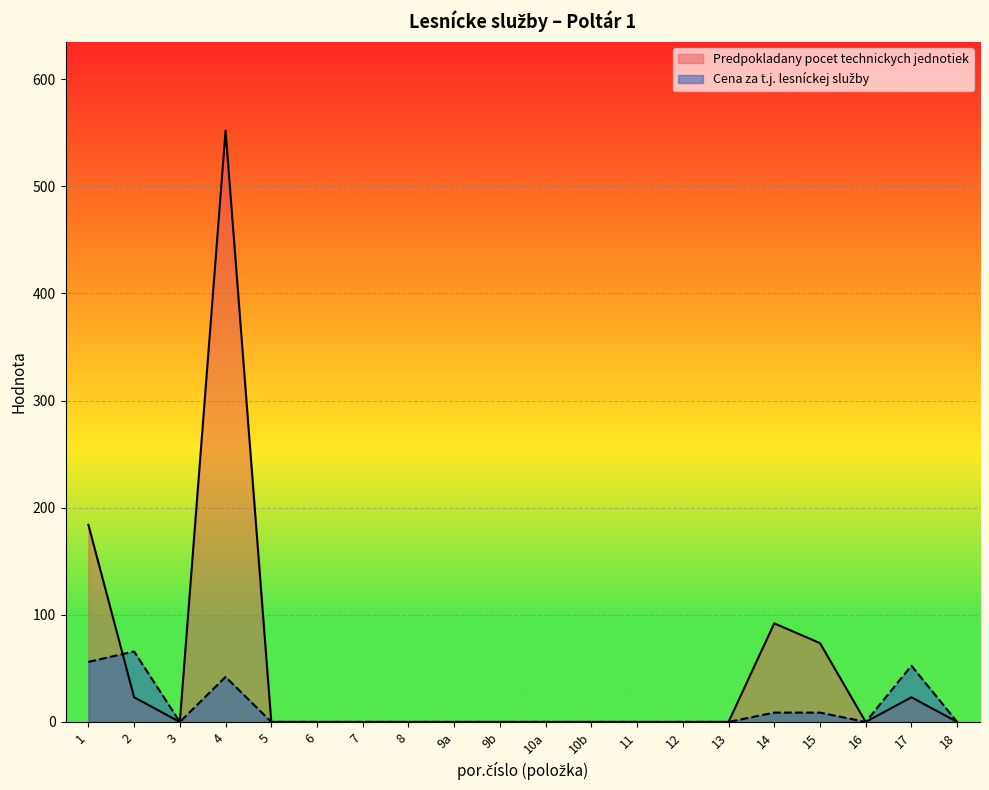

Where is Cena za t.j. lesníckej služby nearest to the value 32?

4